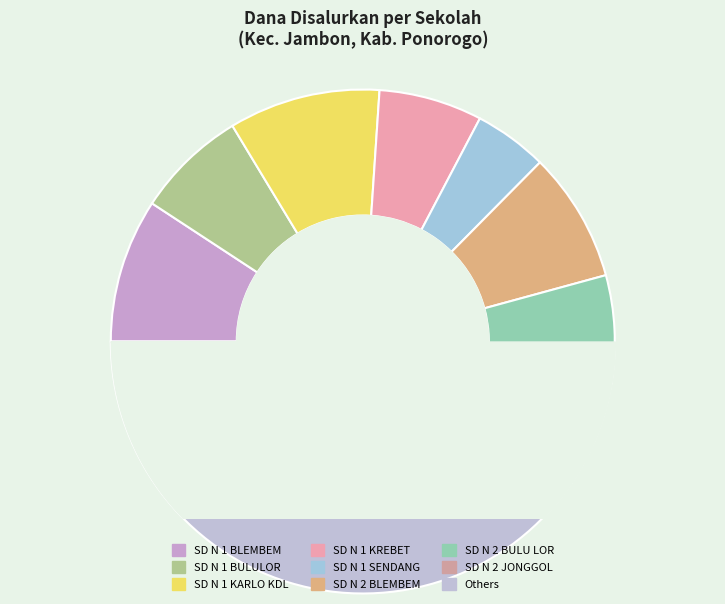

Count the number of slices in the pie.

9